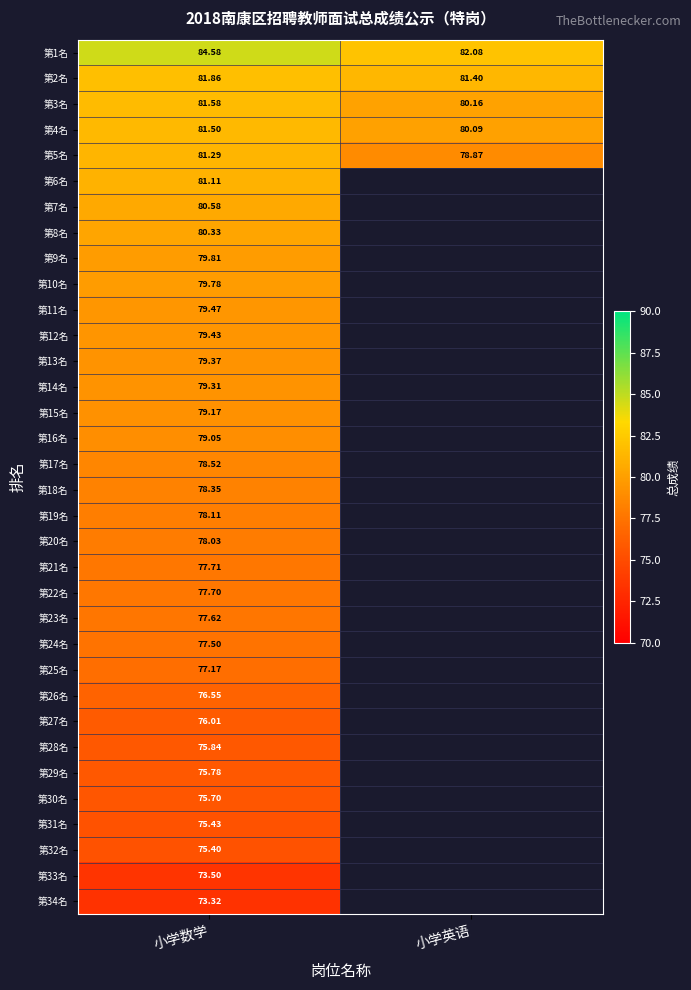

How many data points in 第1名 are less than 84?

1